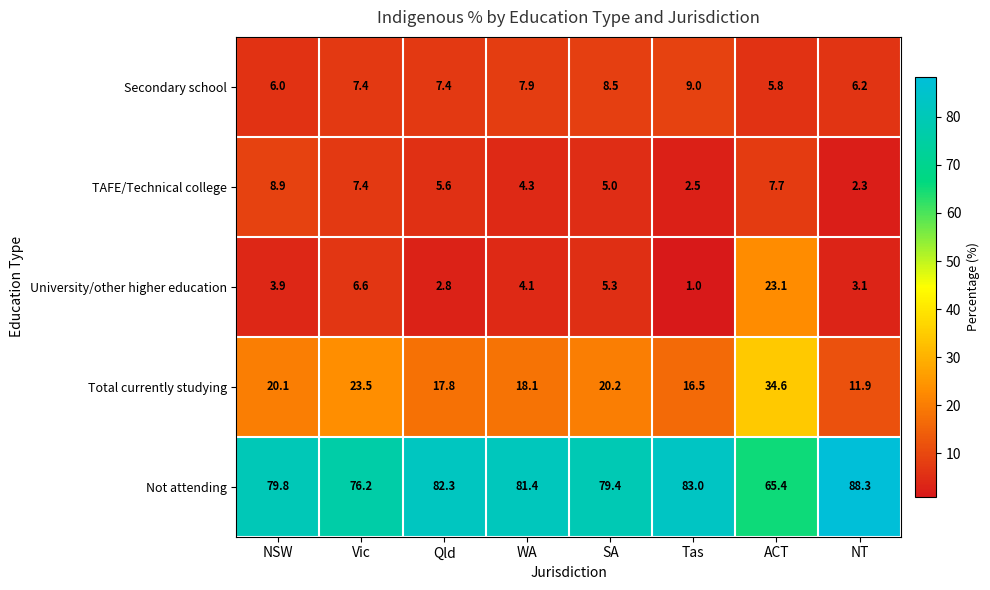

What is the greatest value displayed?

88.3